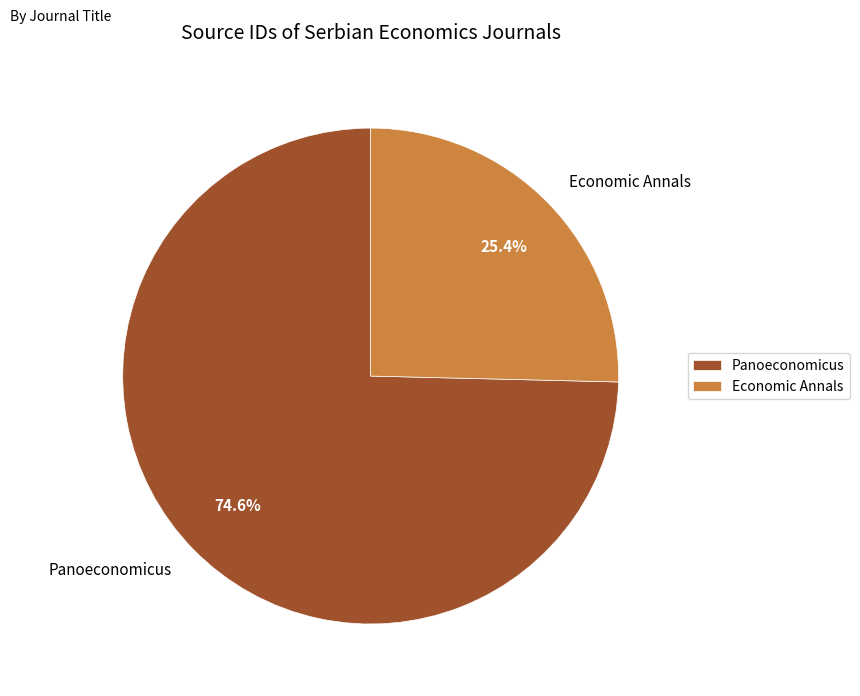

Between Panoeconomicus and Economic Annals, which is larger?

Panoeconomicus